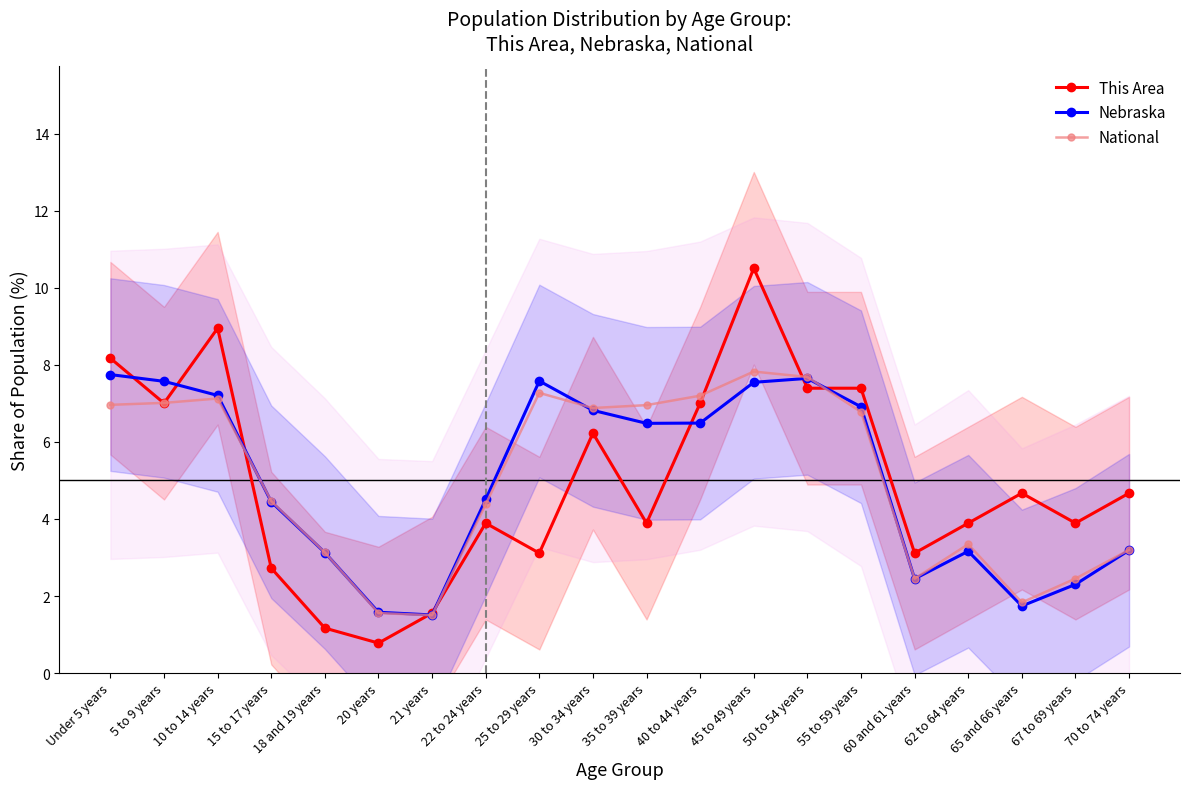

Which series ends up on top after the final intersection of This Area and National?

This Area